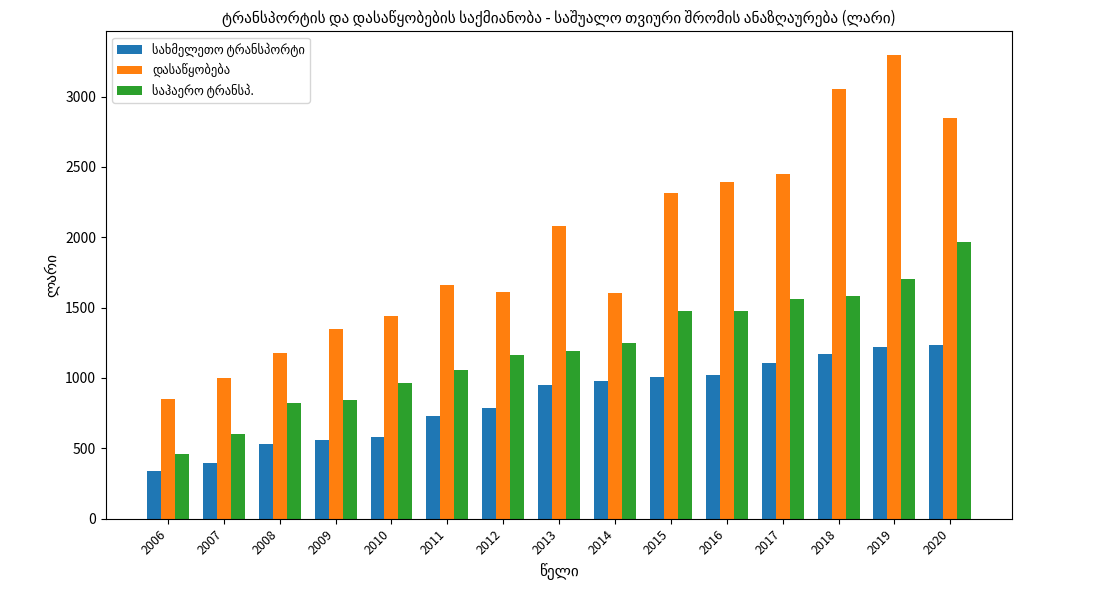

How many distinct data groups are displayed?

3